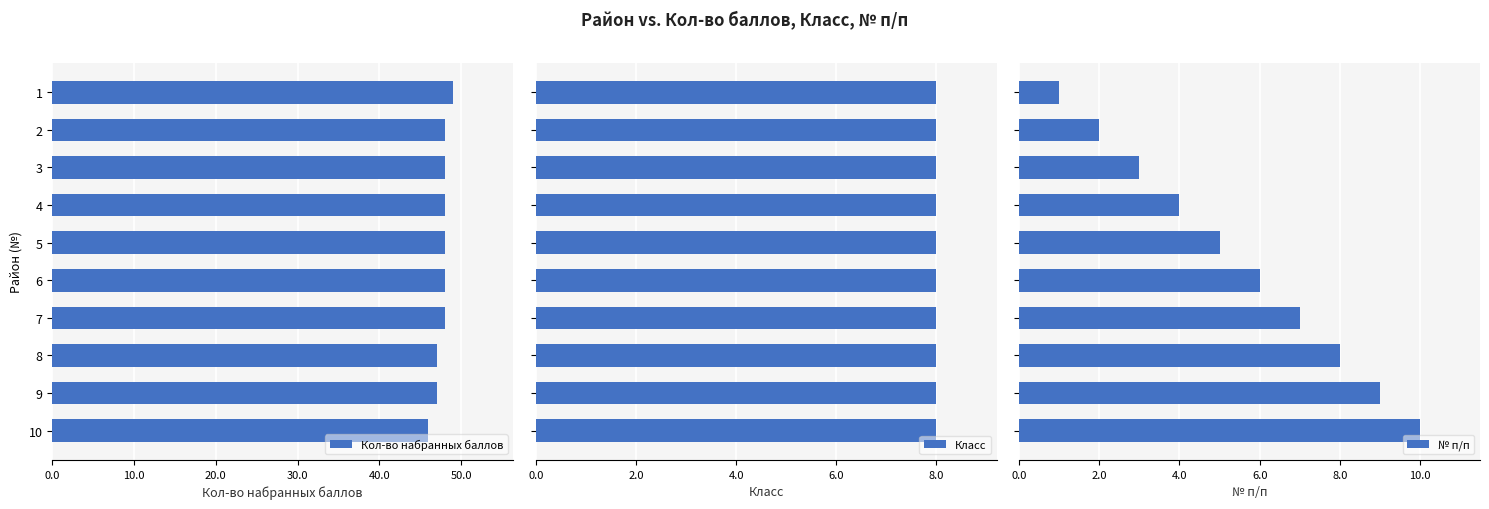

What is the sum of all № п/п values?

55